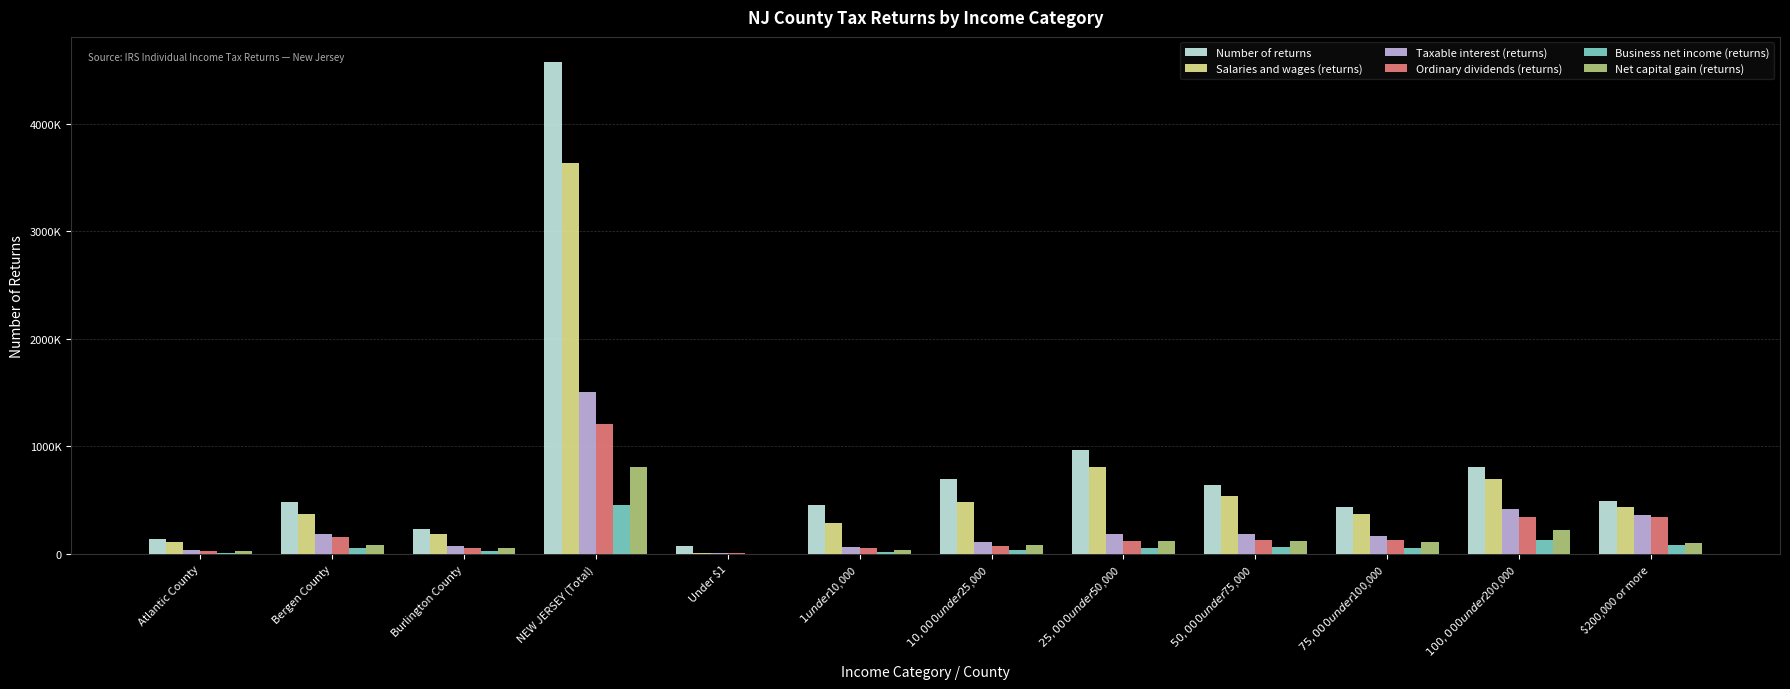

What are all the series names shown in the legend?

Number of returns, Salaries and wages (returns), Taxable interest (returns), Ordinary dividends (returns), Business net income (returns), Net capital gain (returns)